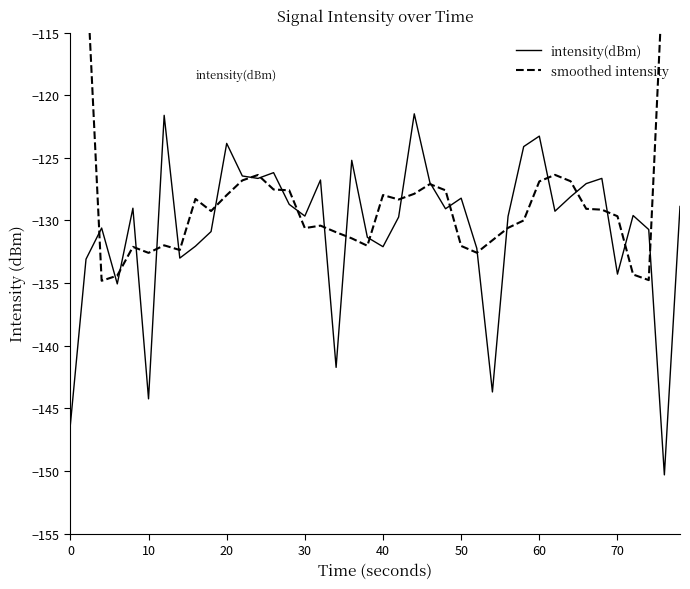

How many data points in smoothed intensity are less than -129?

22